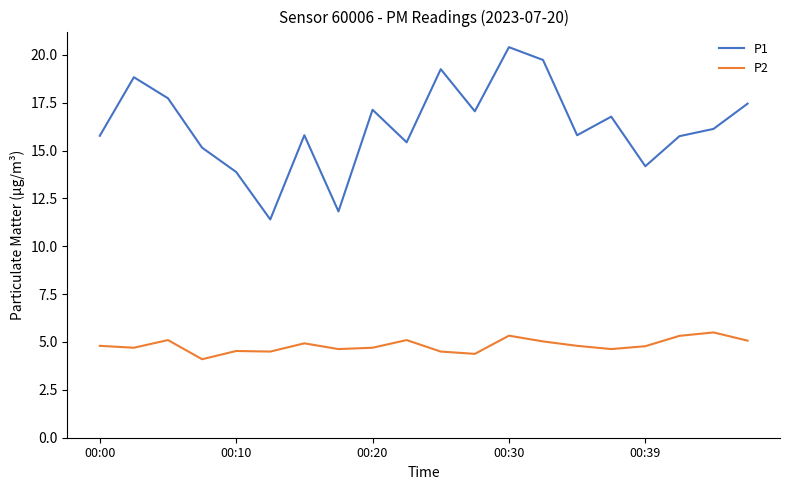

Rank the series by their maximum value, from highest to lowest.

P1, P2